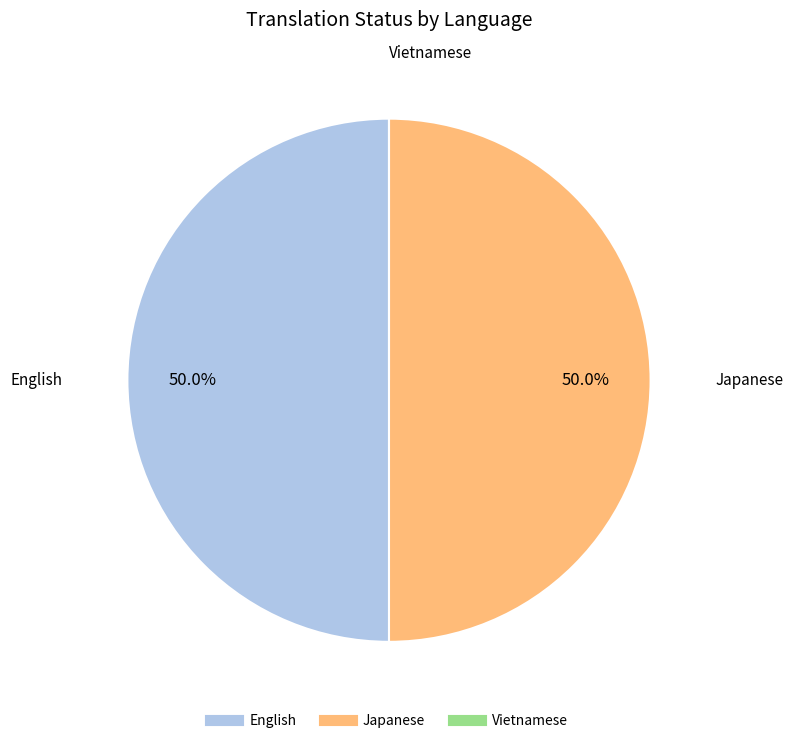

Do Japanese and English together represent more than half of the pie?

Yes